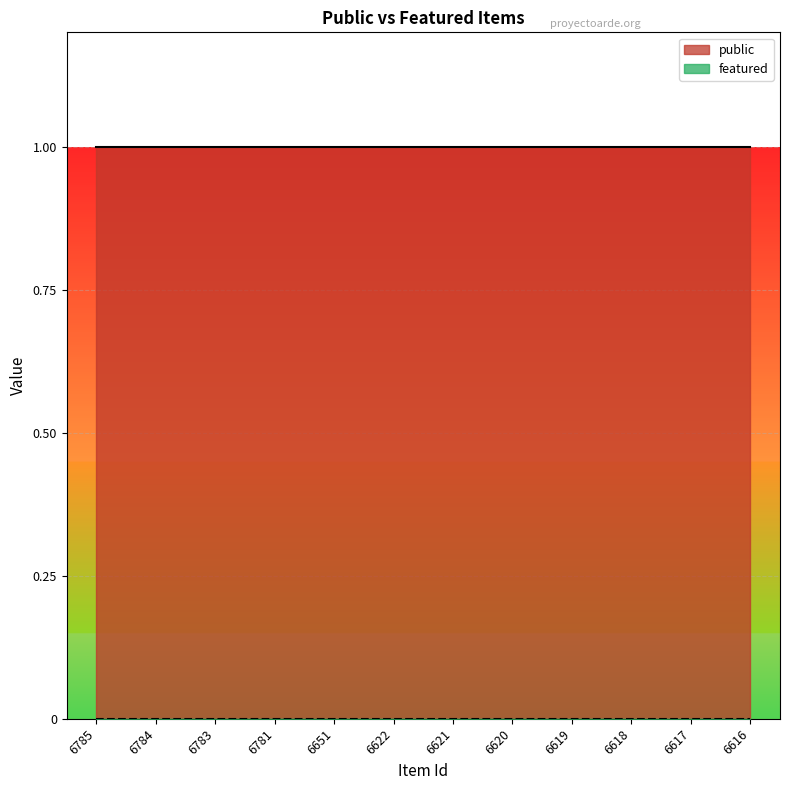

True or false: featured and public intersect in this chart.

False